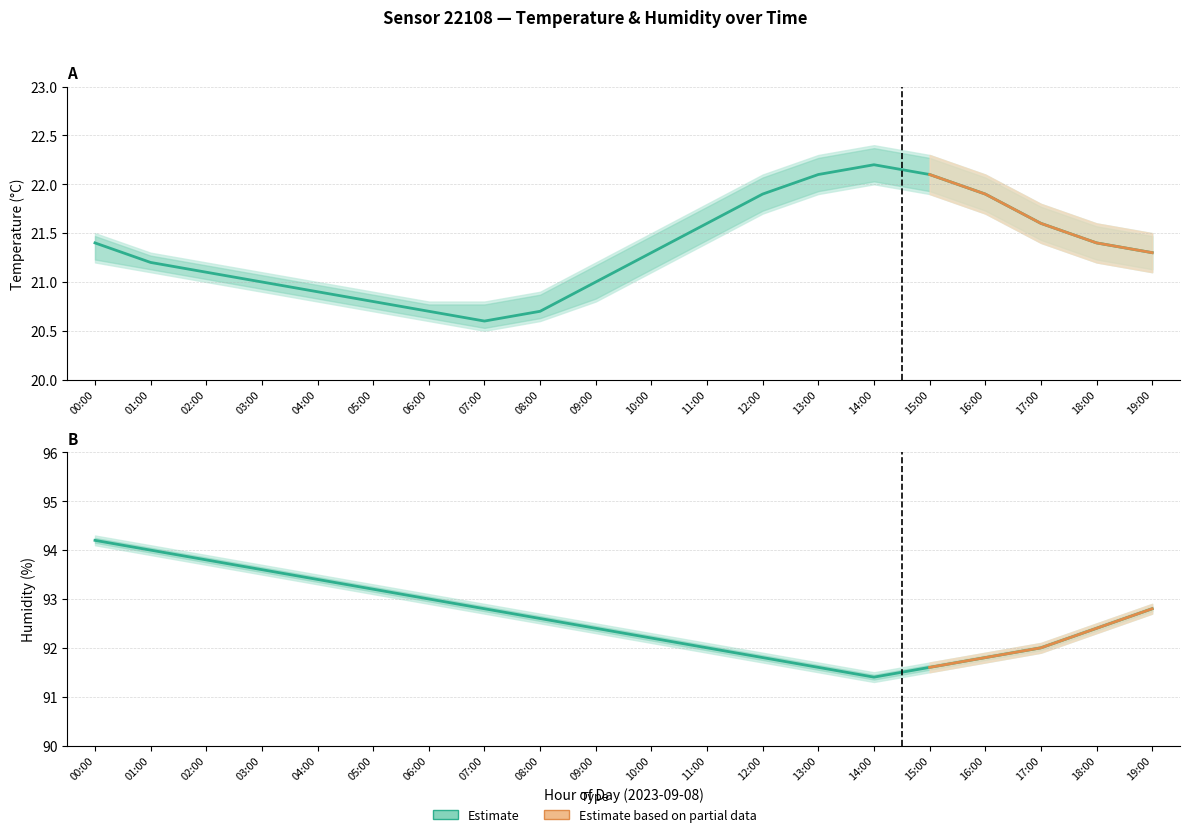

Reading left to right, list all the values displayed in this chart.

Temperature estimate: 00:00=21.4	01:00=21.2	02:00=21.1	03:00=21.0	04:00=20.9	05:00=20.8	06:00=20.7	07:00=20.6	08:00=20.7	09:00=21.0	10:00=21.3	11:00=21.6	12:00=21.9	13:00=22.1	14:00=22.2	15:00=22.1	16:00=21.9	17:00=21.6	18:00=21.4	19:00=21.3
Humidity estimate: 00:00=94.2	01:00=94.0	02:00=93.8	03:00=93.6	04:00=93.4	05:00=93.2	06:00=93.0	07:00=92.8	08:00=92.6	09:00=92.4	10:00=92.2	11:00=92.0	12:00=91.8	13:00=91.6	14:00=91.4	15:00=91.6	16:00=91.8	17:00=92.0	18:00=92.4	19:00=92.8